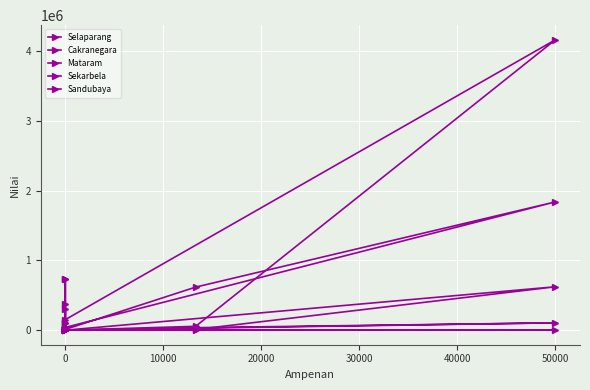

What is the value of the Selaparang point at the 6th from the left?

96140